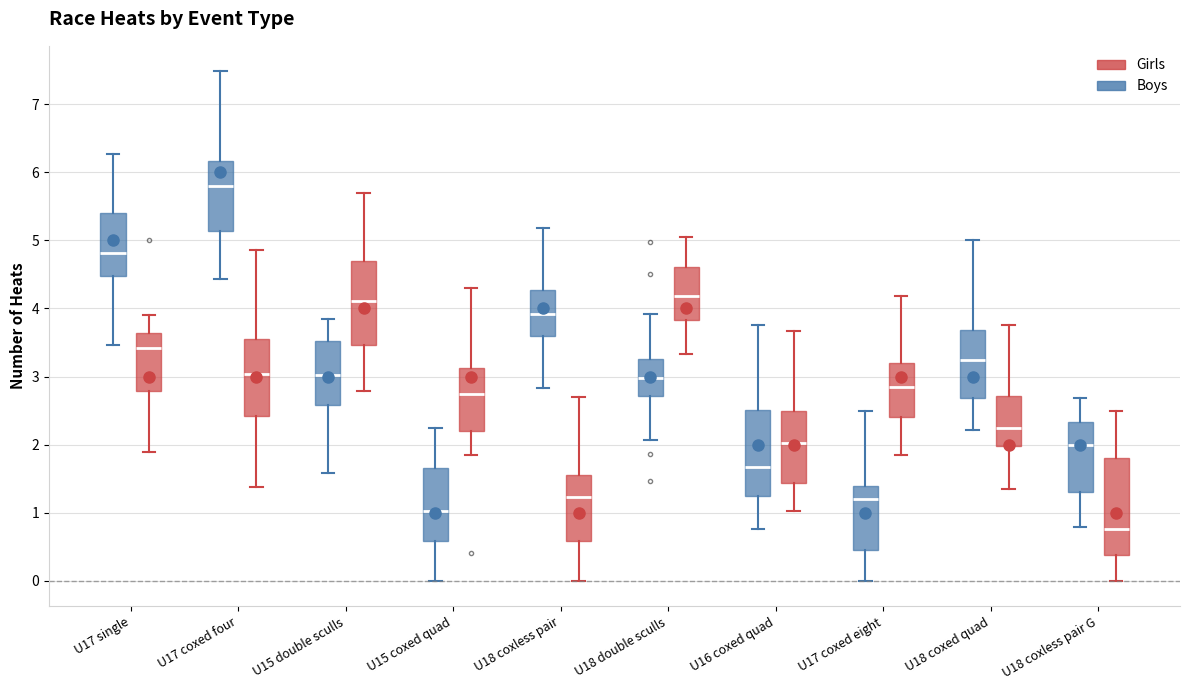

Reading left to right, read every box against the y-axis: the position of its median line, the range the box covers, and the ends of its whiskers. The values are not printed on the chart, so give them approximately, as read against the axis.

U17 single (Boys): median 4.8, box 4.5 to 5.4, whiskers 3.5 to 6.3
U17 single (Girls): median 3.4, box 2.8 to 3.6, whiskers 1.9 to 3.9
U17 coxed four (Boys): median 5.8, box 5.1 to 6.2, whiskers 4.4 to 7.5
U17 coxed four (Girls): median 3.0, box 2.4 to 3.5, whiskers 1.4 to 4.9
U15 double sculls (Boys): median 3.0, box 2.6 to 3.5, whiskers 1.6 to 3.8
U15 double sculls (Girls): median 4.1, box 3.5 to 4.7, whiskers 2.8 to 5.7
U15 coxed quad (Boys): median 1.0, box 0.6 to 1.7, whiskers 0.0 to 2.3
U15 coxed quad (Girls): median 2.7, box 2.2 to 3.1, whiskers 1.9 to 4.3
U18 coxless pair (Boys): median 3.9, box 3.6 to 4.3, whiskers 2.8 to 5.2
U18 coxless pair (Girls): median 1.2, box 0.6 to 1.6, whiskers 0.0 to 2.7
U18 double sculls (Boys): median 3.0, box 2.7 to 3.3, whiskers 2.1 to 3.9
U18 double sculls (Girls): median 4.2, box 3.8 to 4.6, whiskers 3.3 to 5.0
U16 coxed quad (Boys): median 1.7, box 1.3 to 2.5, whiskers 0.8 to 3.8
U16 coxed quad (Girls): median 2.0, box 1.4 to 2.5, whiskers 1.0 to 3.7
U17 coxed eight (Boys): median 1.2, box 0.4 to 1.4, whiskers 0.0 to 2.5
U17 coxed eight (Girls): median 2.9, box 2.4 to 3.2, whiskers 1.8 to 4.2
U18 coxed quad (Boys): median 3.2, box 2.7 to 3.7, whiskers 2.2 to 5.0
U18 coxed quad (Girls): median 2.3, box 2.0 to 2.7, whiskers 1.4 to 3.8
U18 coxless pair G (Boys): median 2.0, box 1.3 to 2.3, whiskers 0.8 to 2.7
U18 coxless pair G (Girls): median 0.8, box 0.4 to 1.8, whiskers 0.0 to 2.5